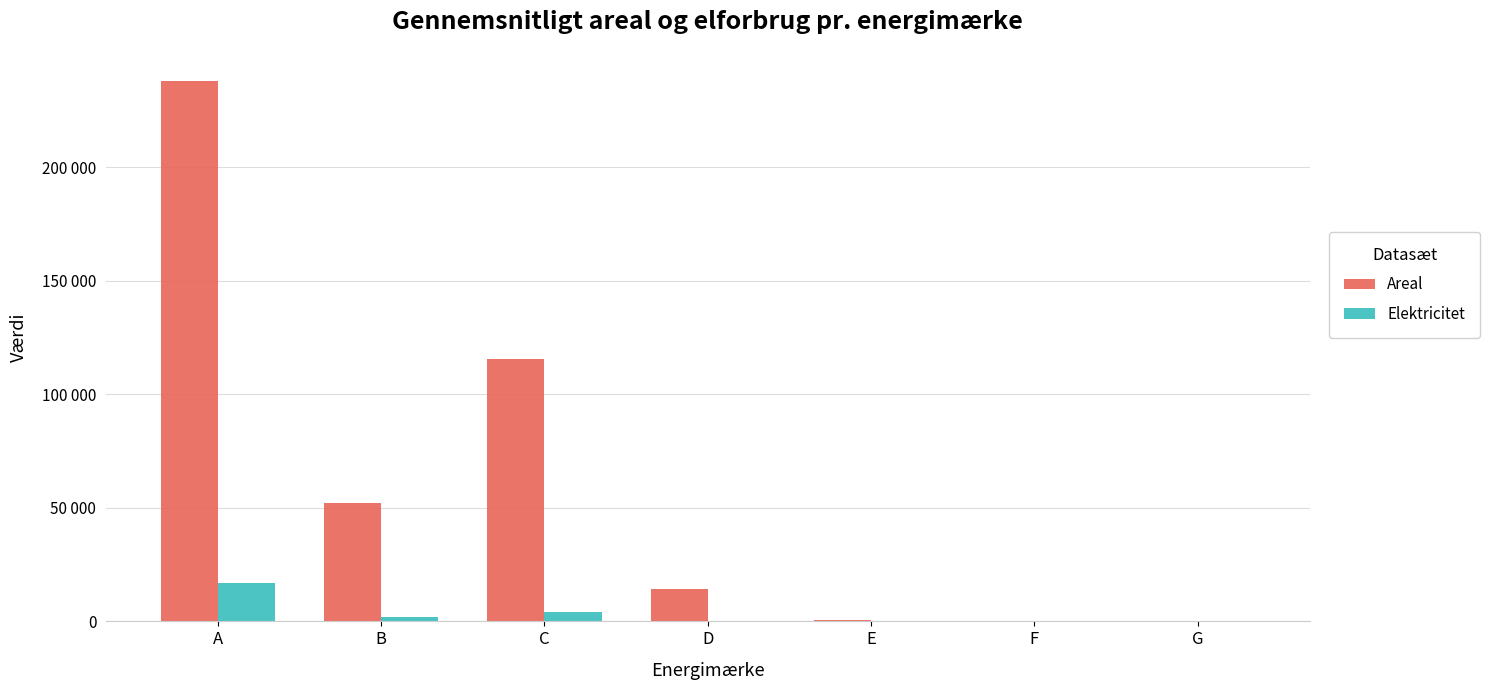

Does the chart contain stacked bars?

No